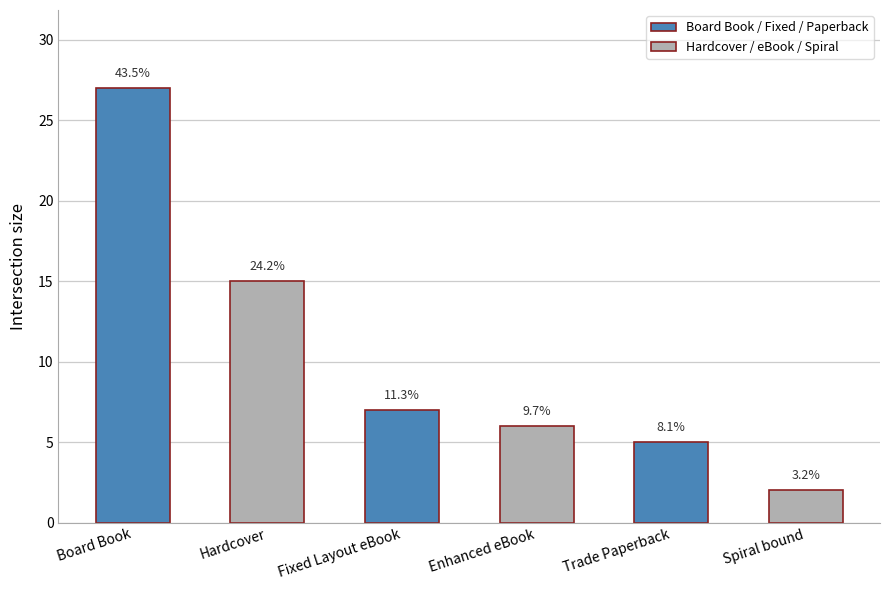

What is the smallest value displayed?

2